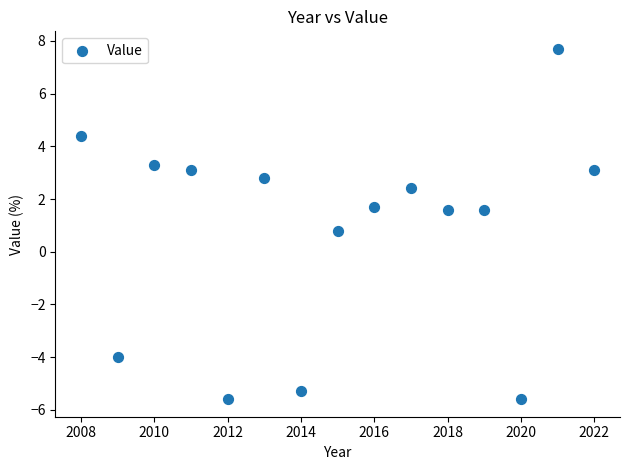

What is the range of X values (max minus min)?

14.0